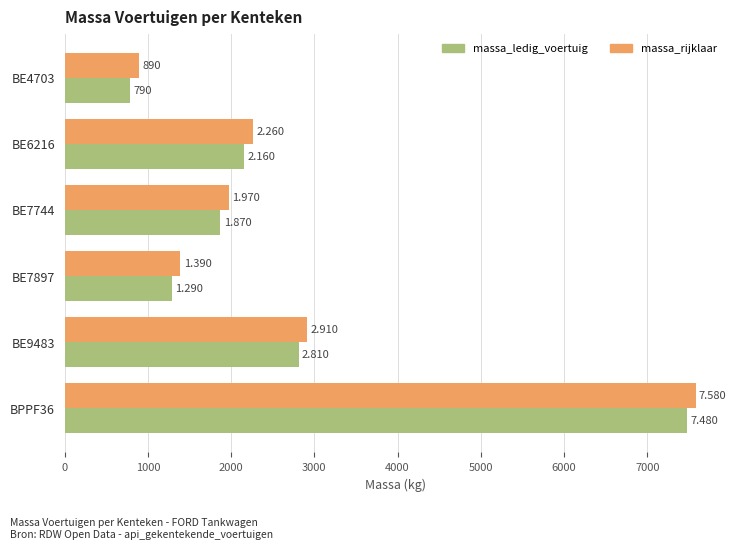

What are all the series names shown in the legend?

massa_ledig_voertuig, massa_rijklaar